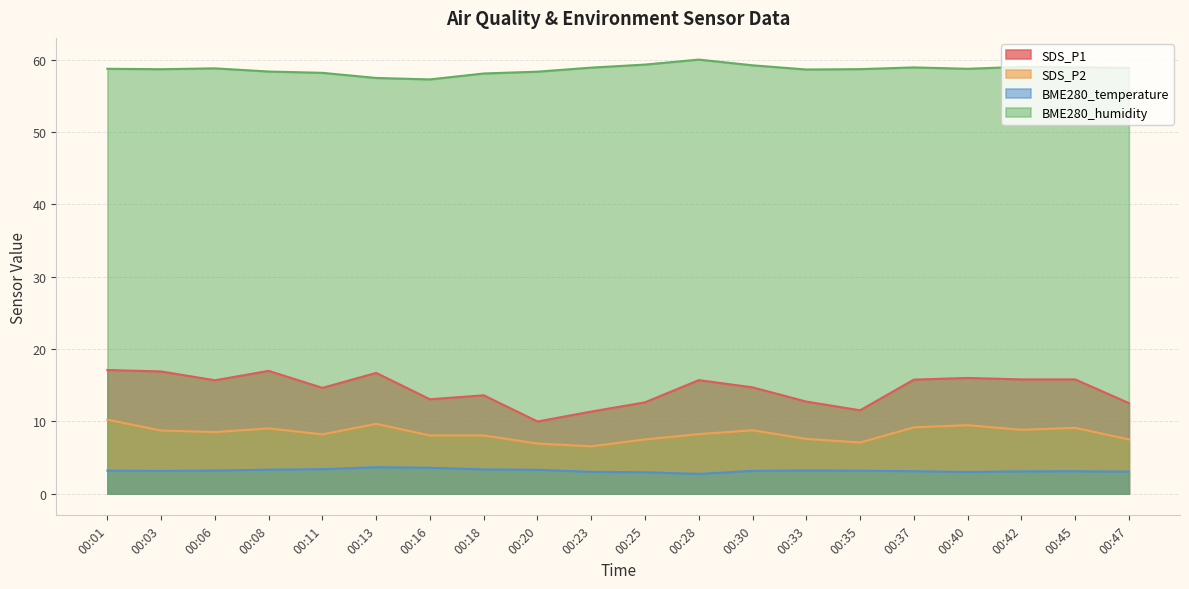

Does the chart display data point markers on the line(s)?

No